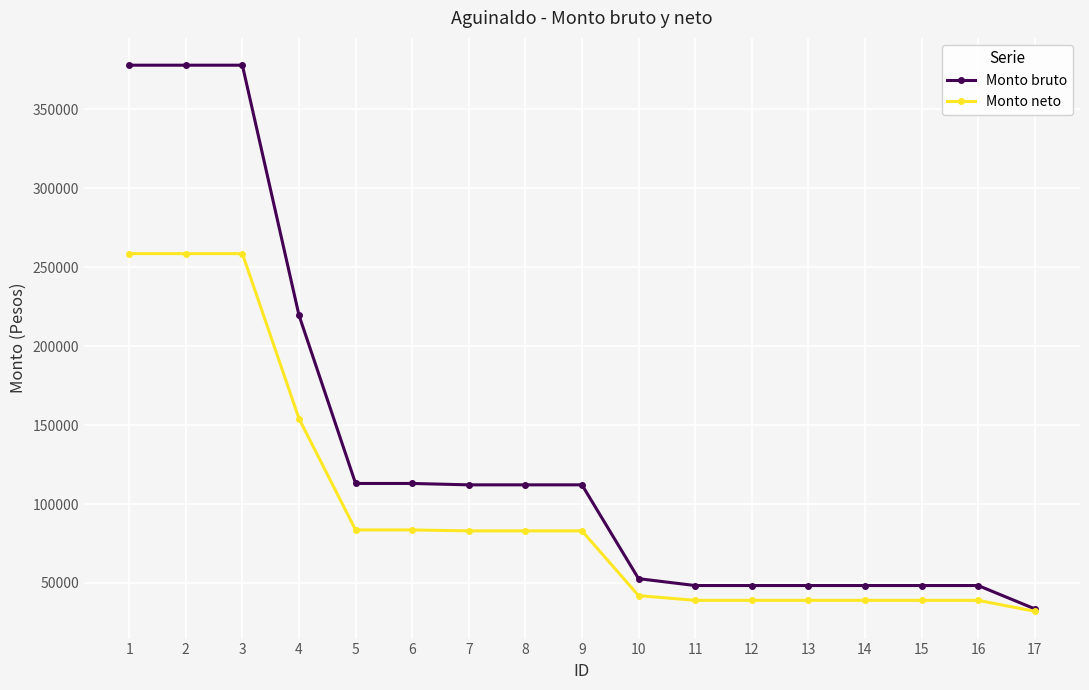

Which series has the largest range (max minus min)?

Monto bruto